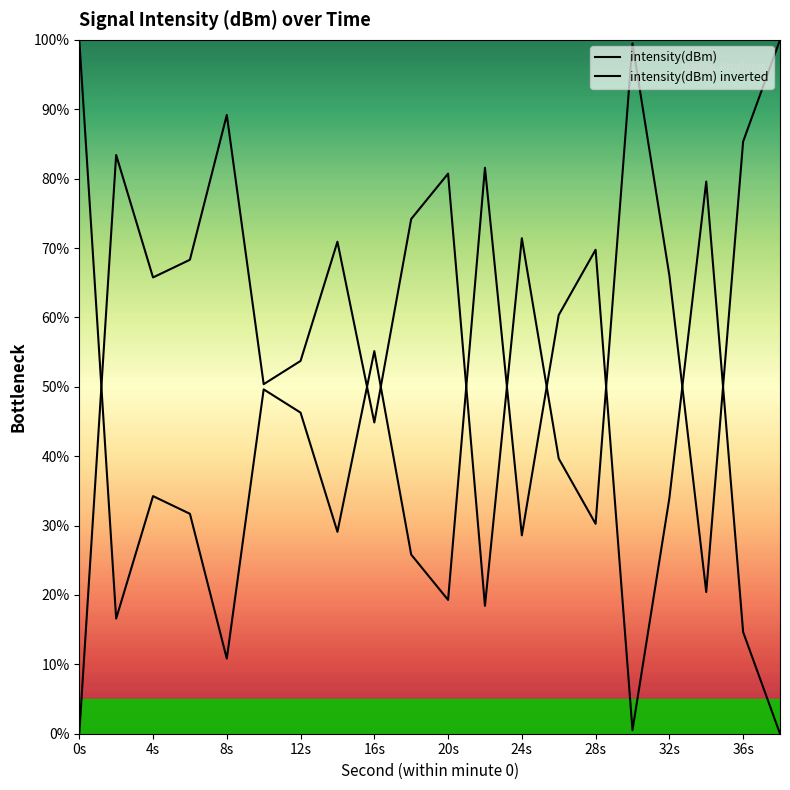

How many interior local peaks does the intensity(dBm) inverted series have?

6